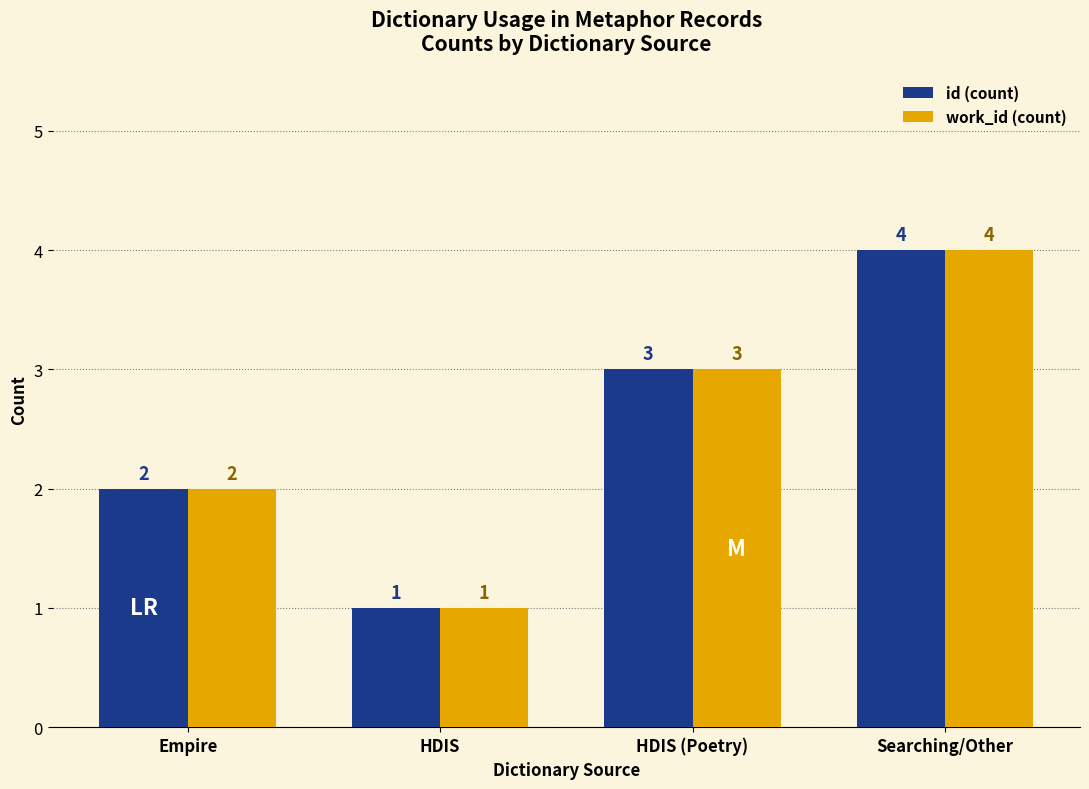

Where is id (count) nearest to the value 2?

Empire